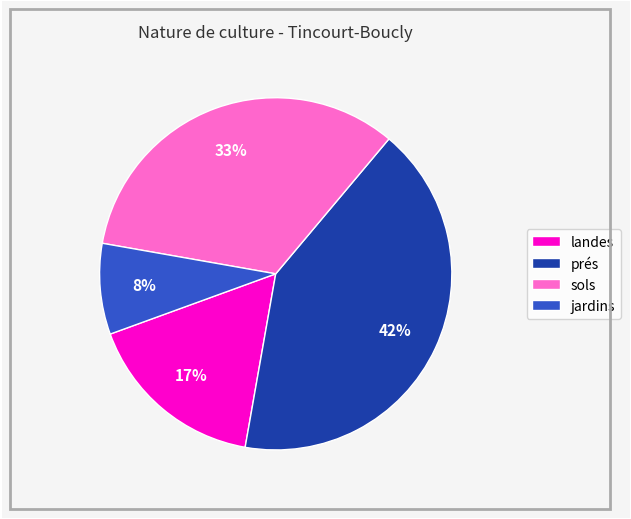

The jardins slice represents 8% of the pie. True or false?

True